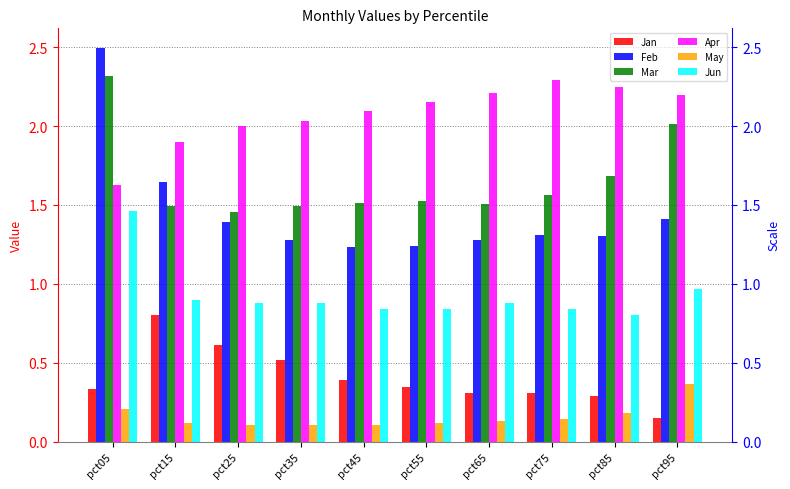

What is the spread (max minus min) of values at pct05?

2.3